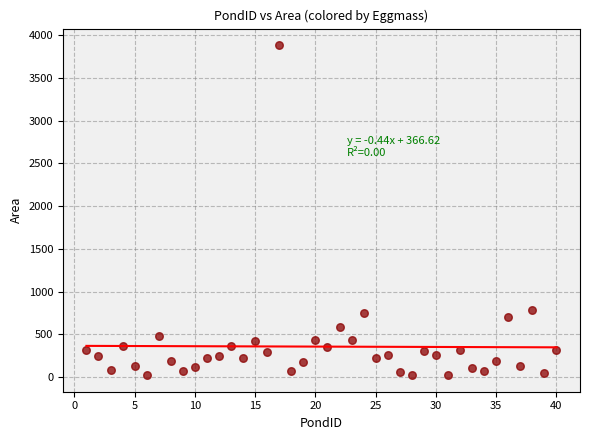

What is the range of Y values (max minus min)?

3860.4